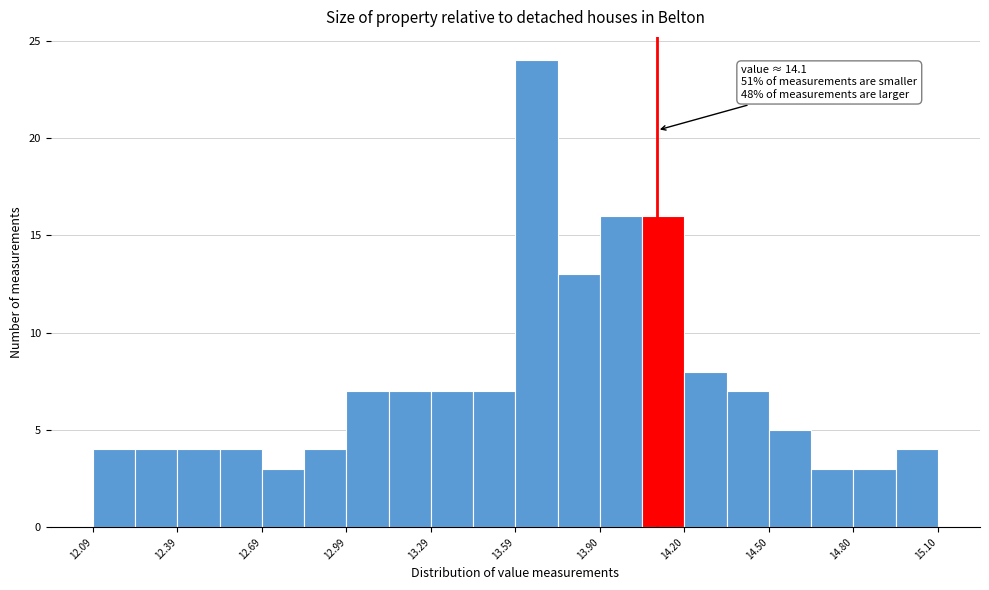

Read against the x-axis, roughly where is the centre of the tallest bar?

13.65